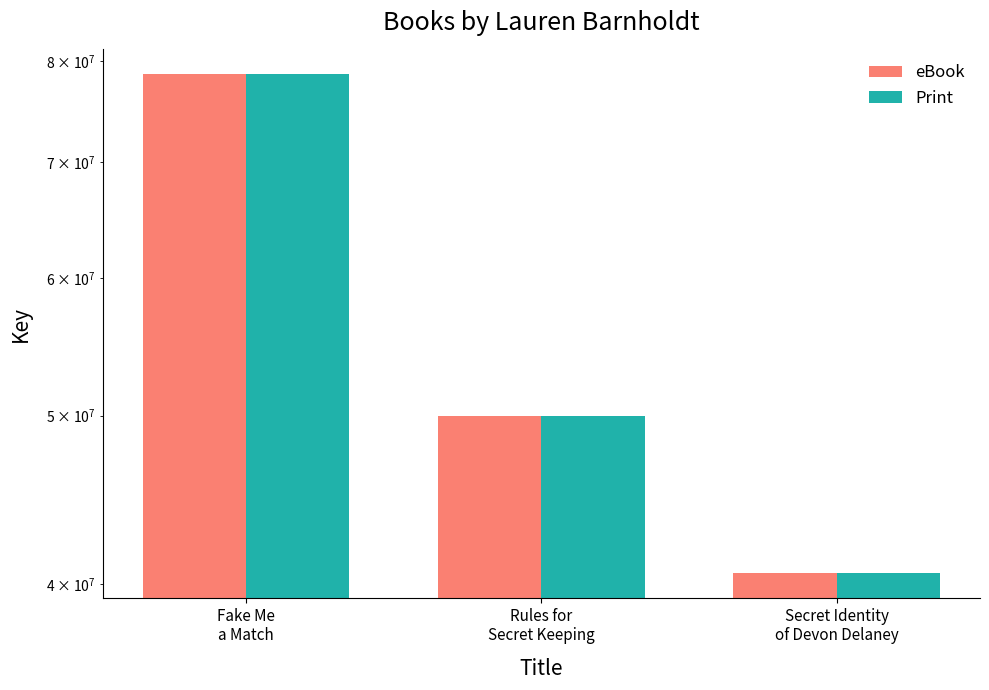

Reading right to left, transcribe all the data shown in this chart.

eBook: Secret Identity
of Devon Delaney=40591339	Rules for
Secret Keeping=49987848	Fake Me
a Match=78613778
Print: Secret Identity
of Devon Delaney=40591339	Rules for
Secret Keeping=49987848	Fake Me
a Match=78613778